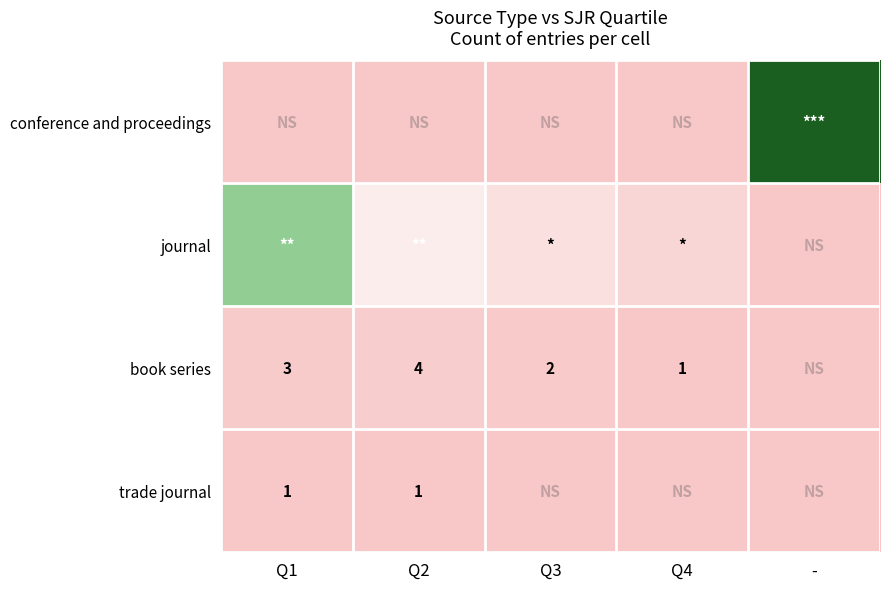

Between Q4 and -, which is larger?

-